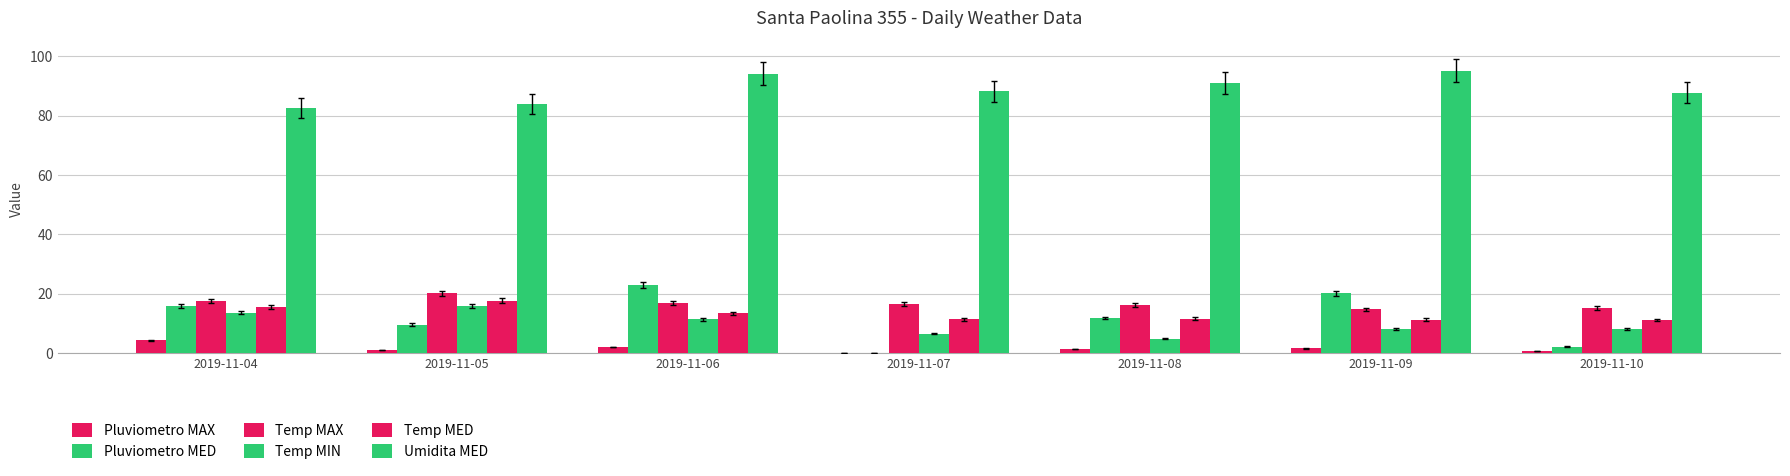

Which has a higher value, 2019-11-10 or 2019-11-08?

2019-11-08